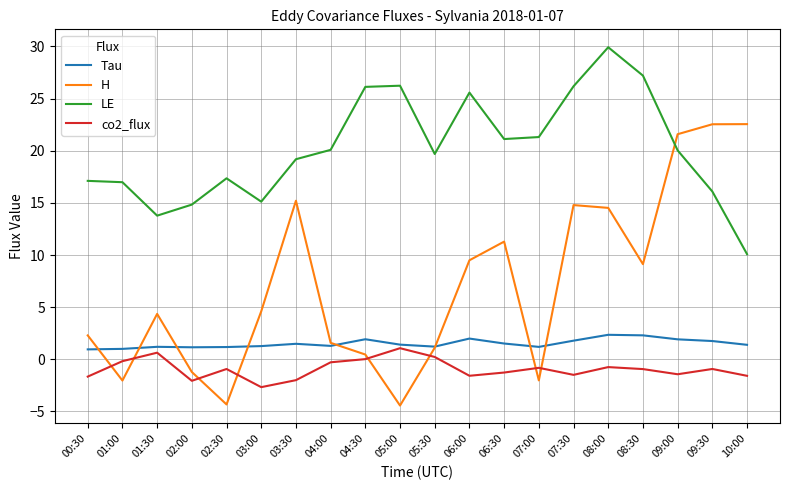

What is the approximate value of LE at 02:30?

17.4